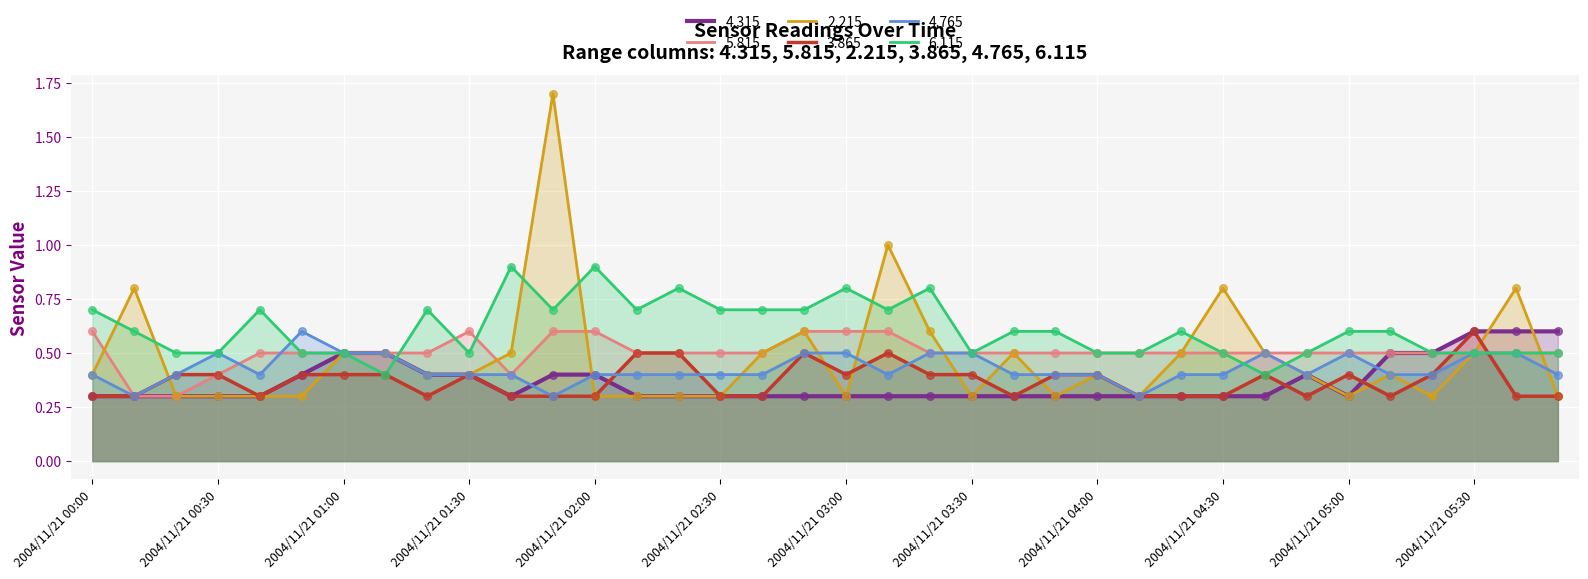

At how many categories does at least one series exceed 1?

1